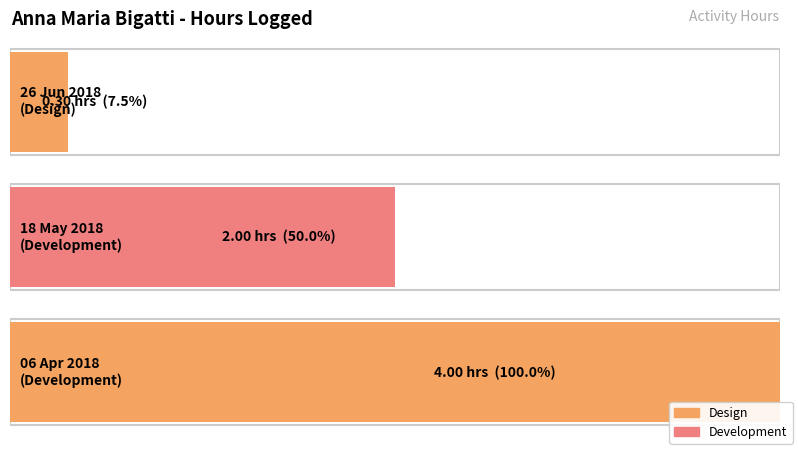

What is the change in value from 18 May 2018
(Development) to 06 Apr 2018
(Development)?

+2.0